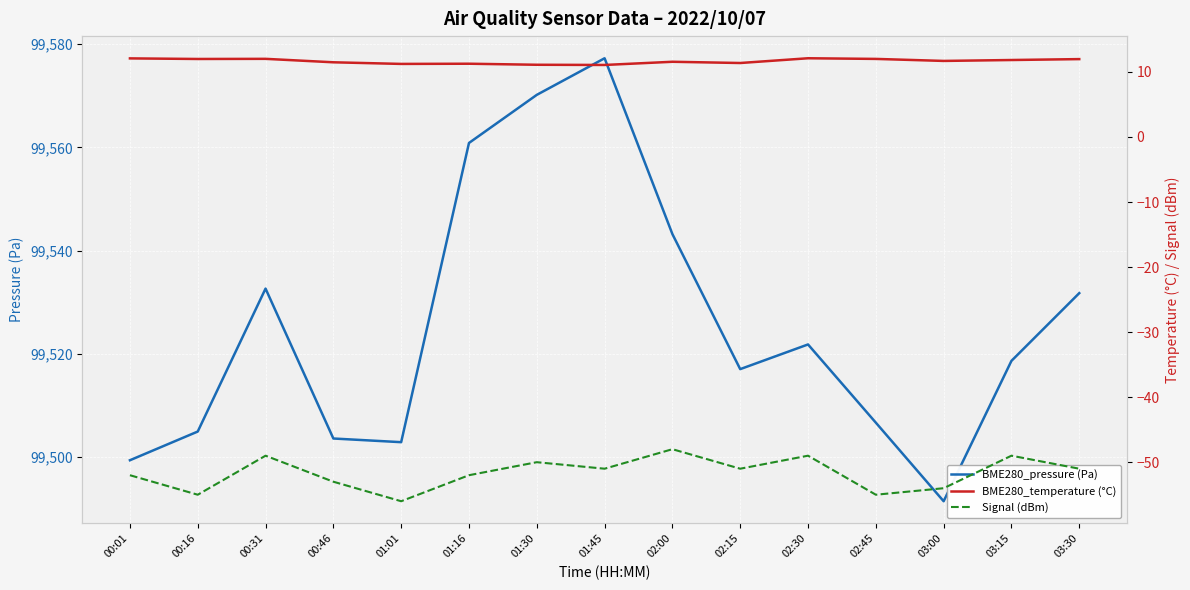

Where does the Signal (dBm) series first go above -51?

00:31